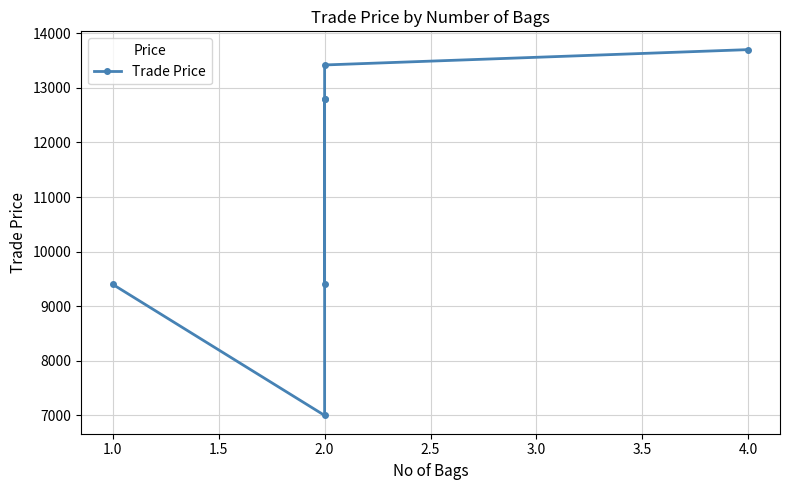

Reading left to right, transcribe all the data shown in this chart.

9400	7000	12800	9400	12800	13419	13700